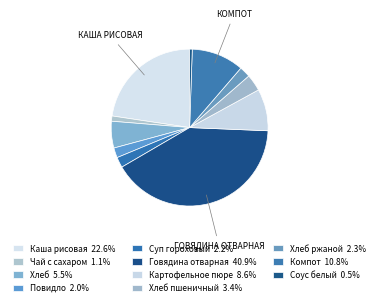

Count the number of slices in the pie.

11